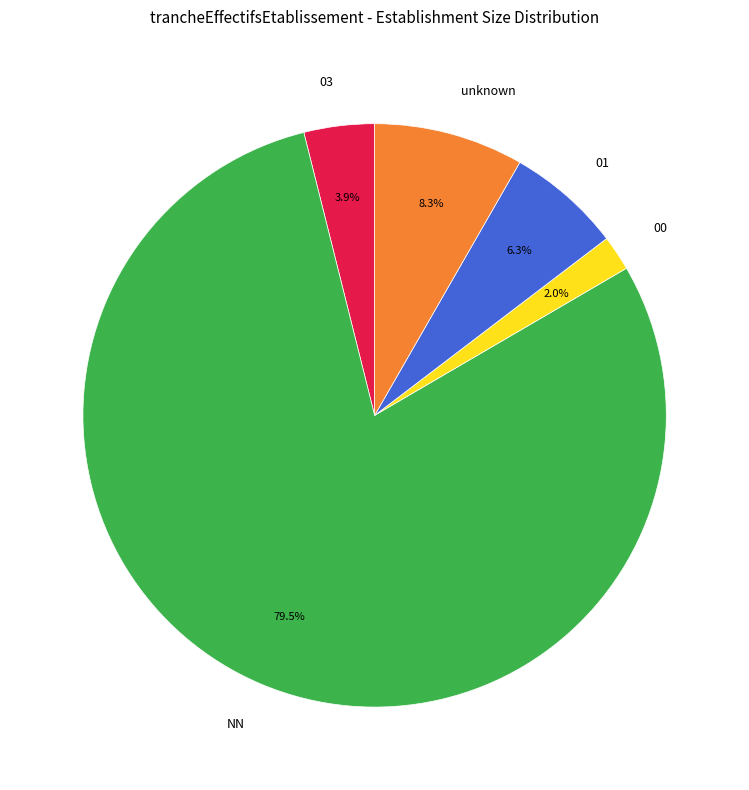

What percentage is NOT represented by NN?

20.5%